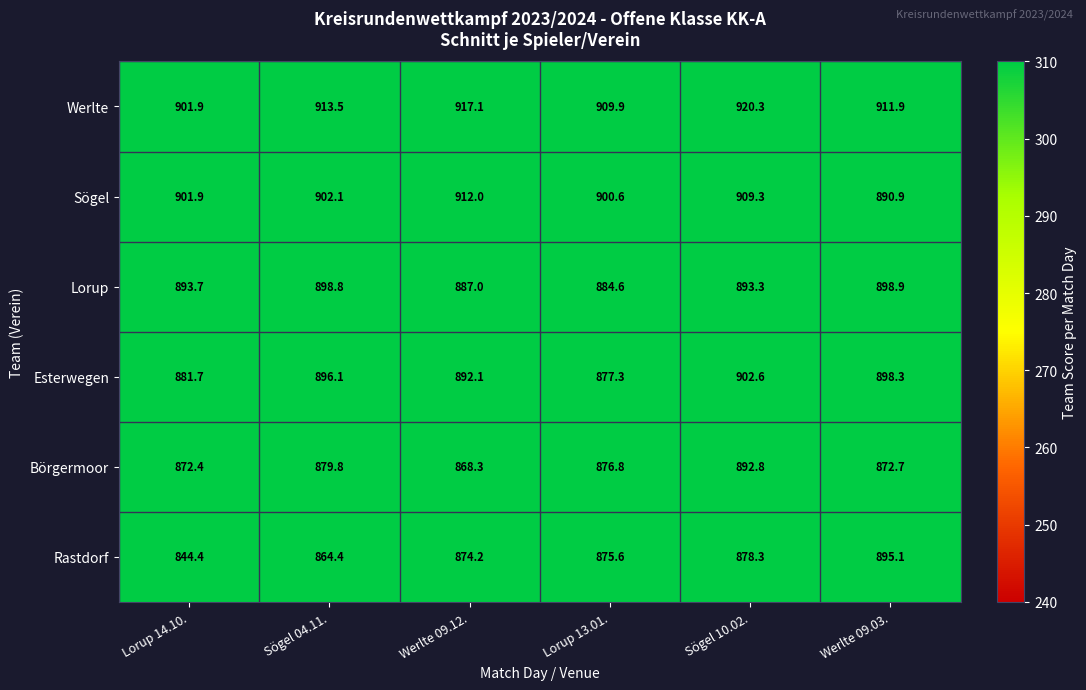

At which category is the sum across all series the highest?

Sögel 10.02.